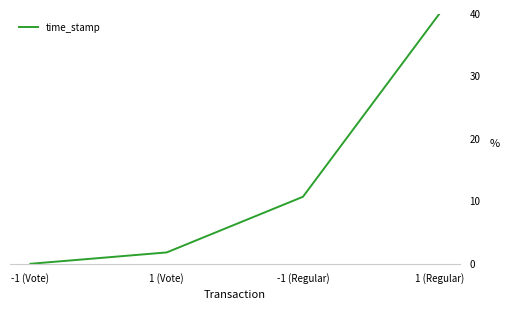

Reading left to right, transcribe all the data shown in this chart.

-1 (Vote)=0.0	1 (Vote)=1.8	-1 (Regular)=10.7	1 (Regular)=40.0